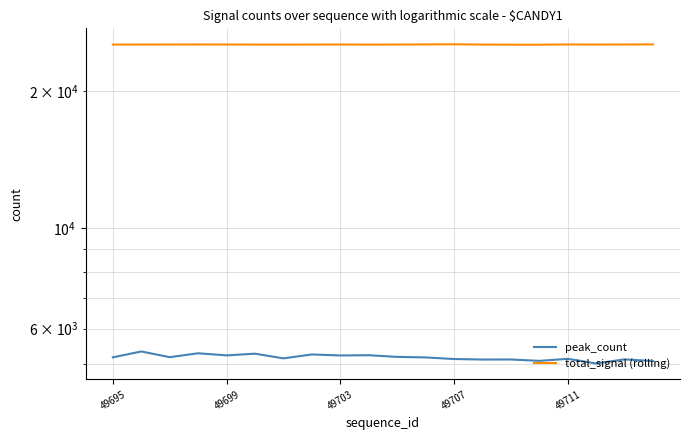

True or false: peak_count and total_signal (rolling) intersect in this chart.

False